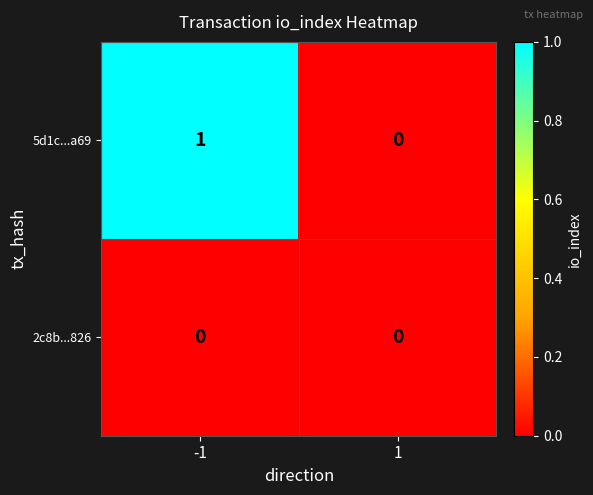

List the series in order of their peak value, lowest first.

2c8b...826, 5d1c...a69